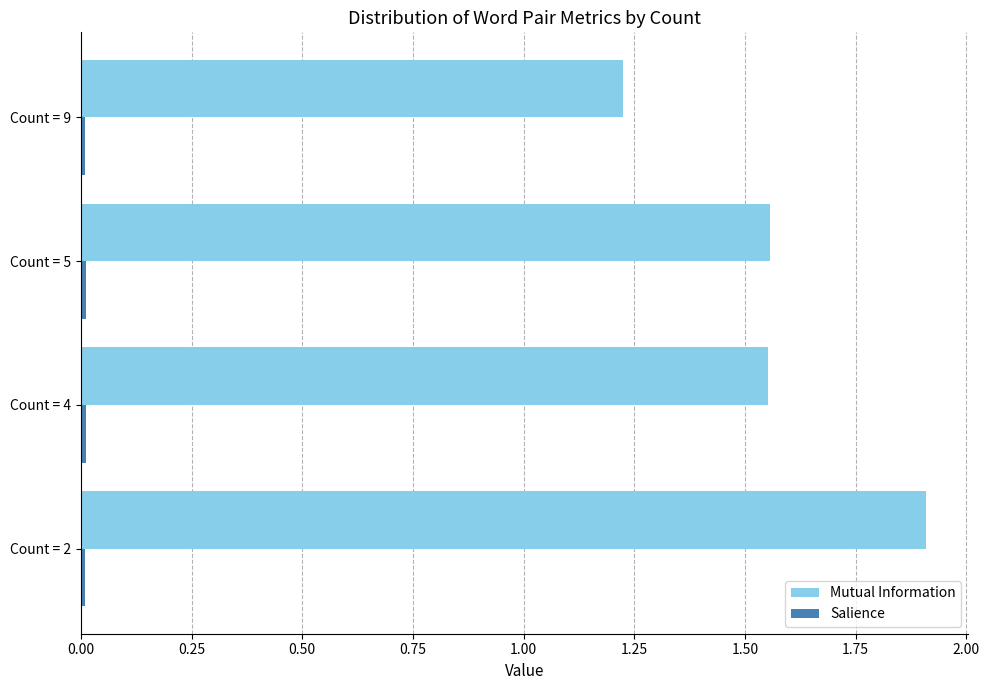

Which series has the widest spread of values?

Mutual Information